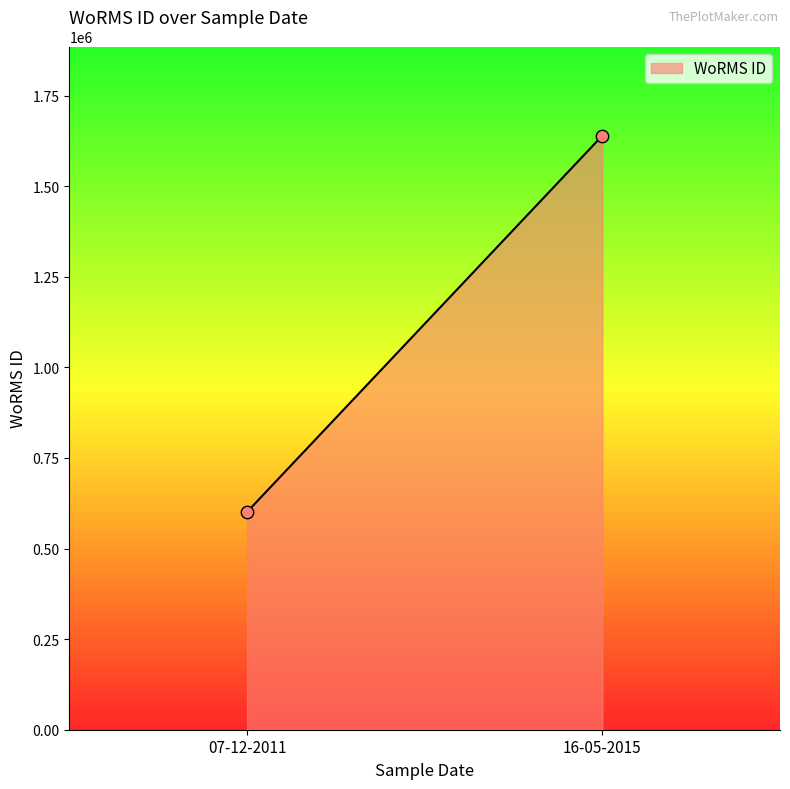

What is the average Y value?

1120220